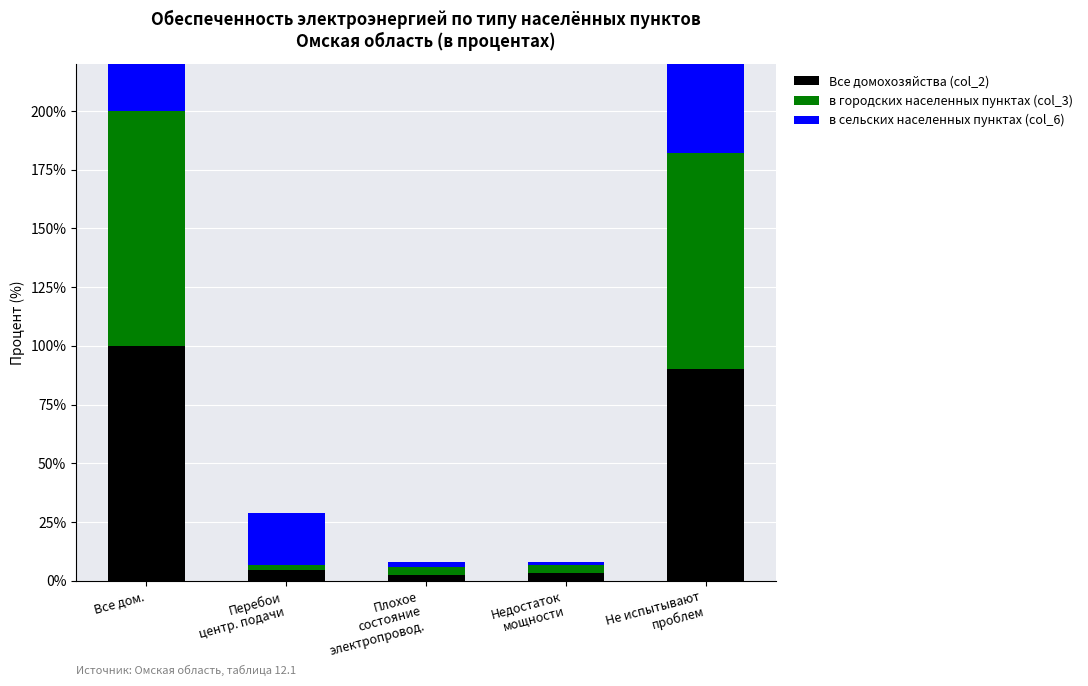

Which has a higher value, Все дом. or Недостаток
мощности?

Все дом.